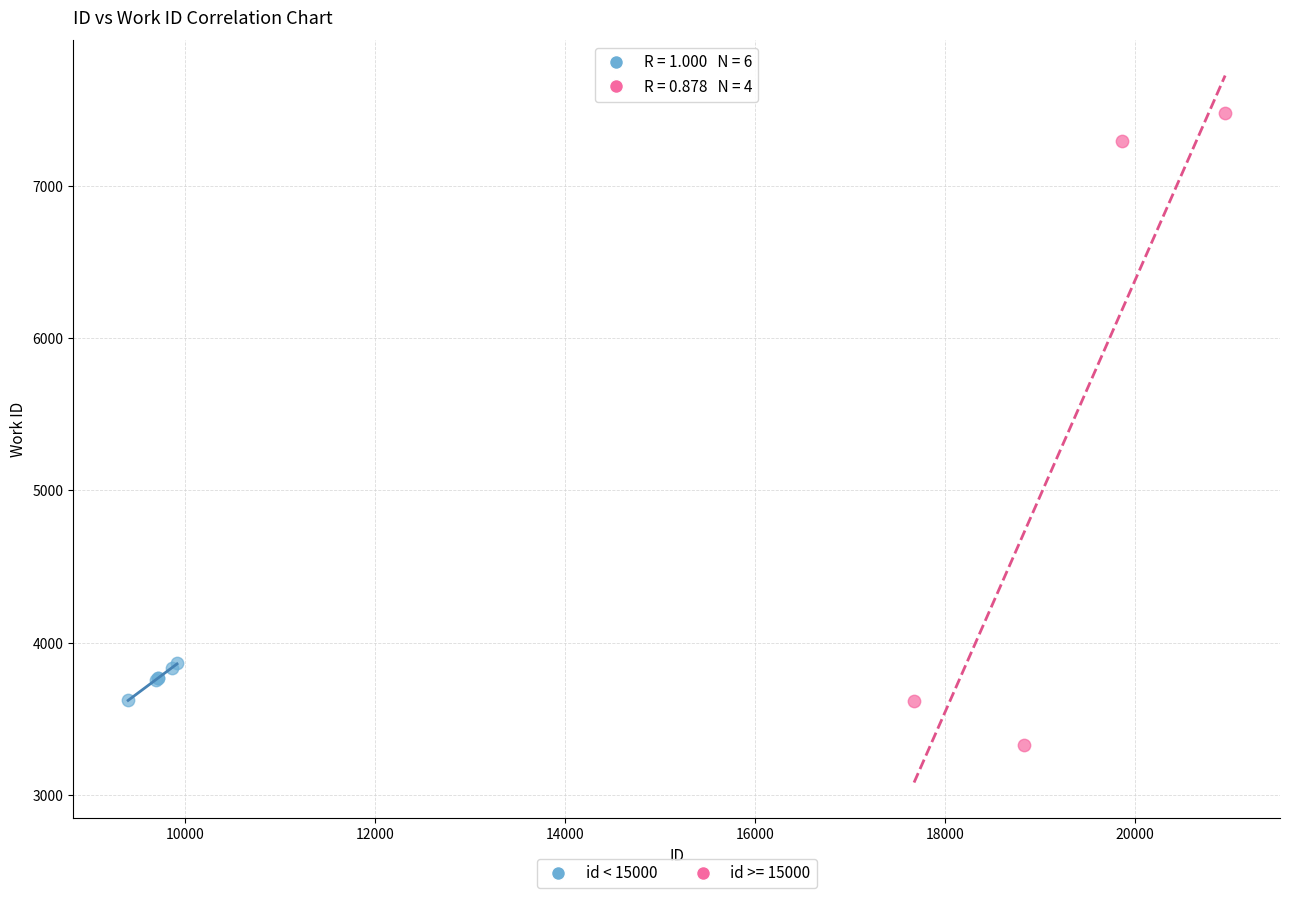

Which series reaches the minimum Y coordinate?

id >= 15000